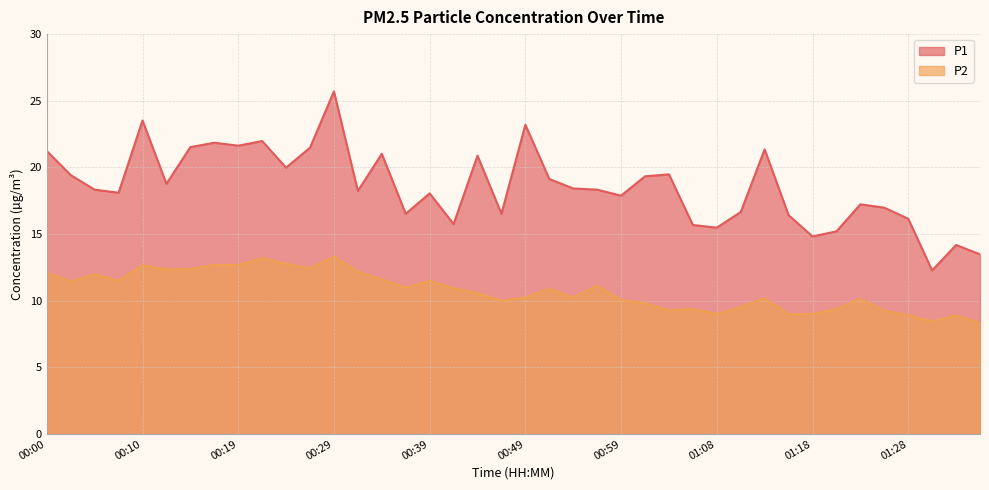

What is the label of the 17th point from the left?

00:39